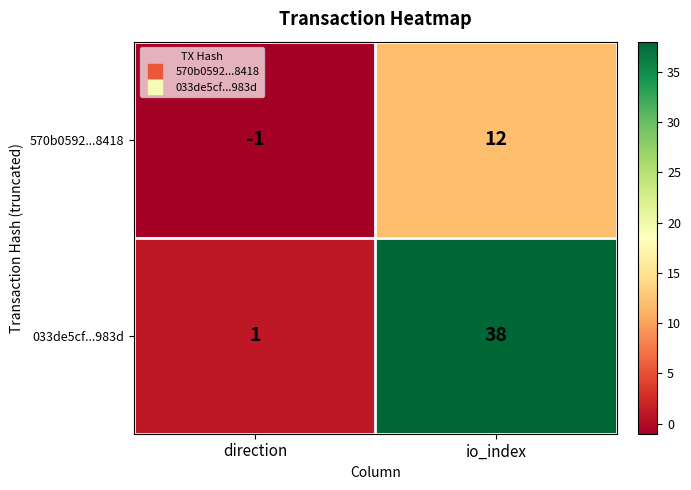

What is the spread (max minus min) of values at direction?

2